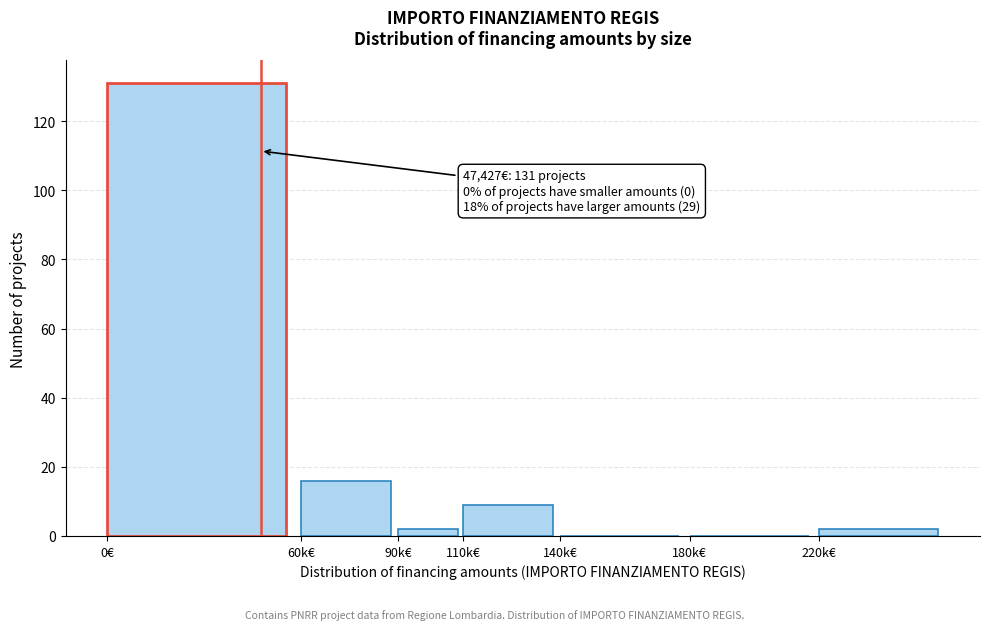

Reading right to left, transcribe all the data shown in this chart.

220k€=2	180k€=0	140k€=0	110k€=9	90k€=2	60k€=16	0€=131